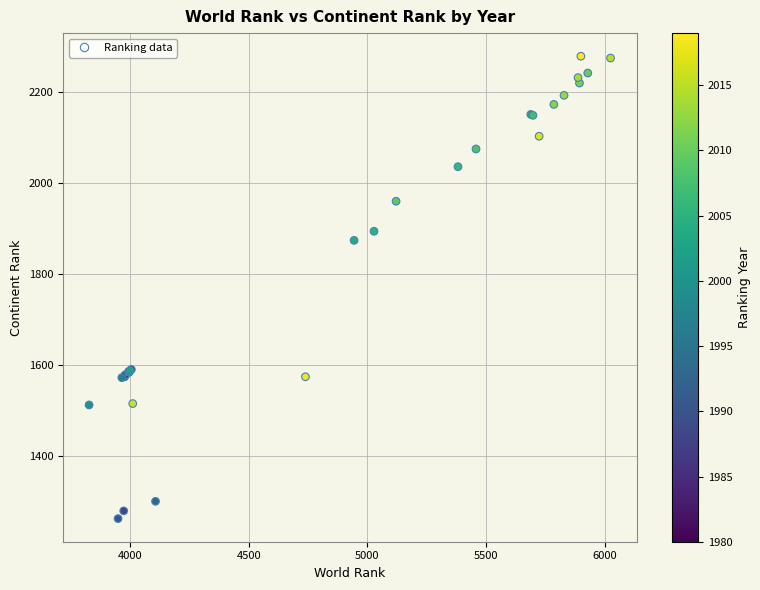

What Y value in the scatter plot is closest to 1770?

1874